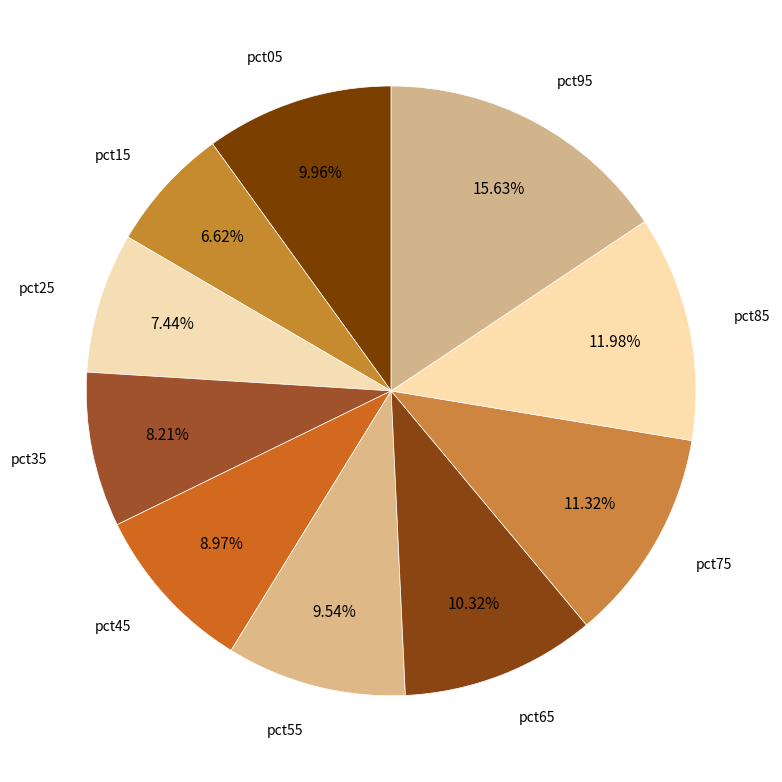

Which has a higher value, pct95 or pct55?

pct95